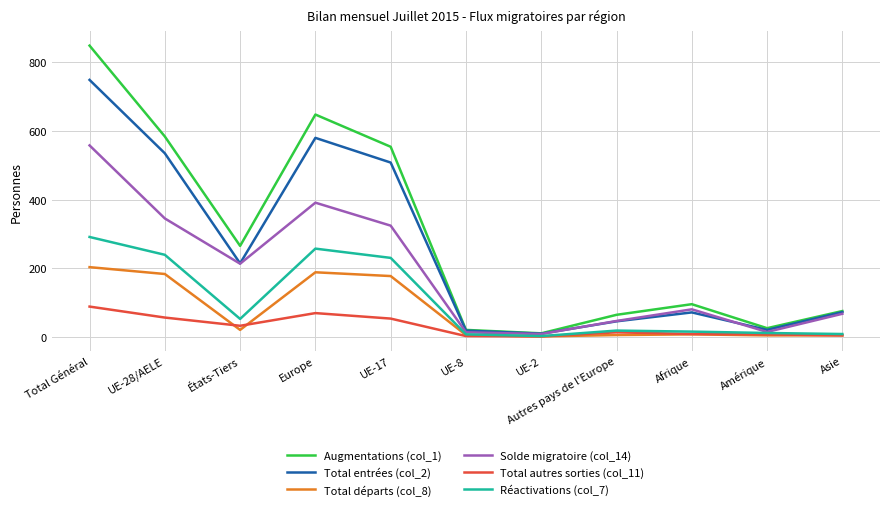

The Total entrées (col_2) series shows 719 at UE-17. True or false?

False